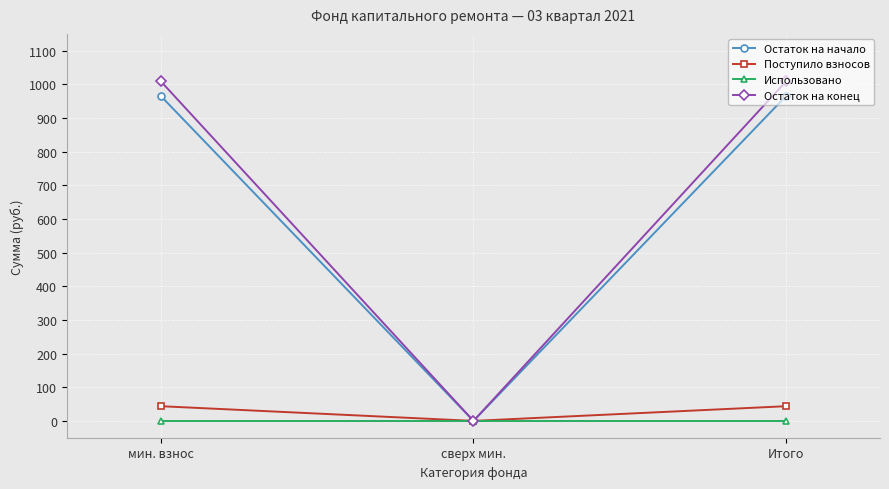

The Остаток на начало series shows 965.6 at мин. взнос. True or false?

True